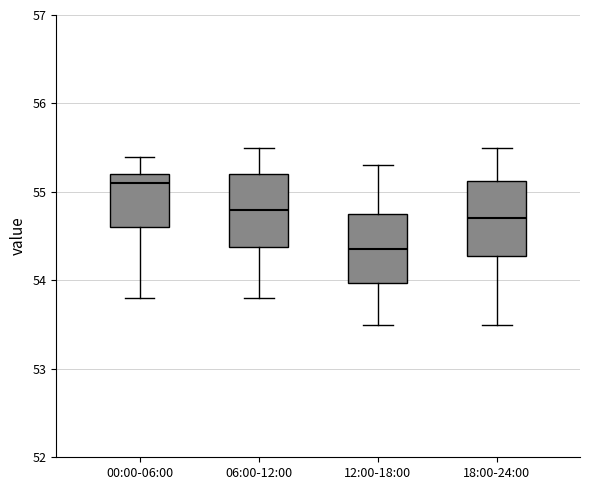

Reading left to right, read every box against the y-axis: the position of its median line, the range the box covers, and the ends of its whiskers. The values are not printed on the chart, so give them approximately, as read against the axis.

00:00-06:00: median 55.1, box 54.6 to 55.2, whiskers 53.8 to 55.4
06:00-12:00: median 54.8, box 54.4 to 55.2, whiskers 53.8 to 55.5
12:00-18:00: median 54.4, box 54.0 to 54.8, whiskers 53.5 to 55.3
18:00-24:00: median 54.7, box 54.3 to 55.1, whiskers 53.5 to 55.5